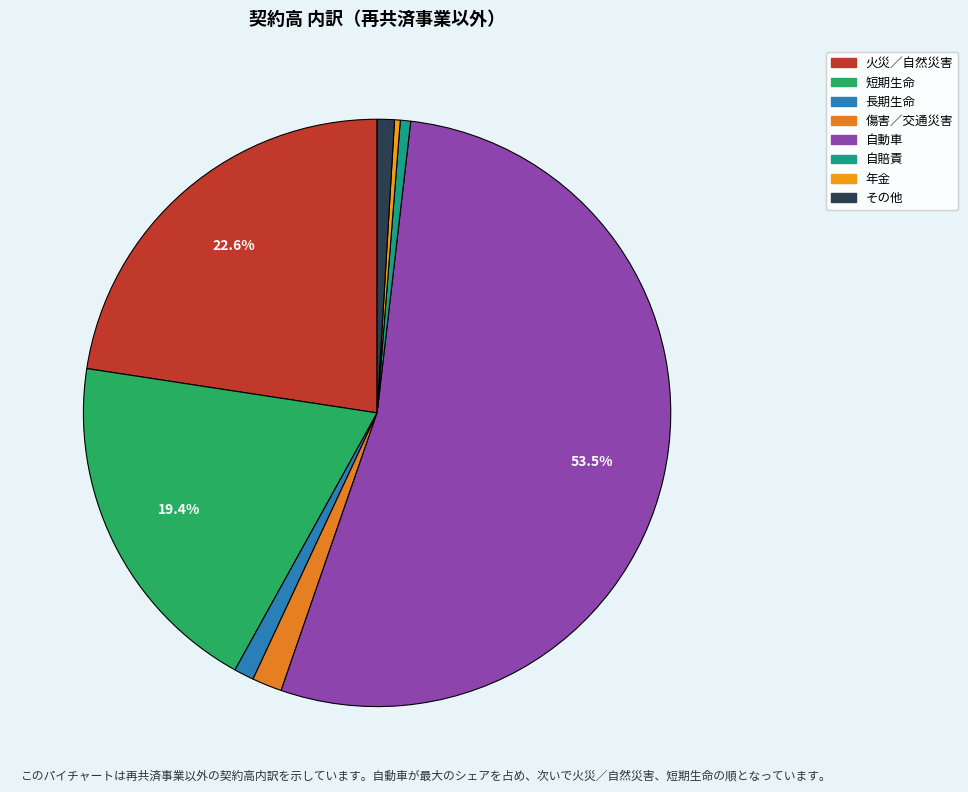

To the nearest percent, what is the average slice percentage?

12%